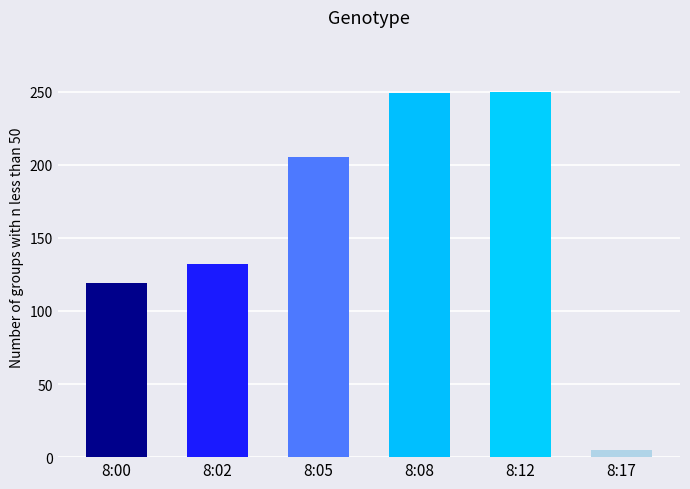

List the labels in order of value, largest first.

8:12, 8:08, 8:05, 8:02, 8:00, 8:17